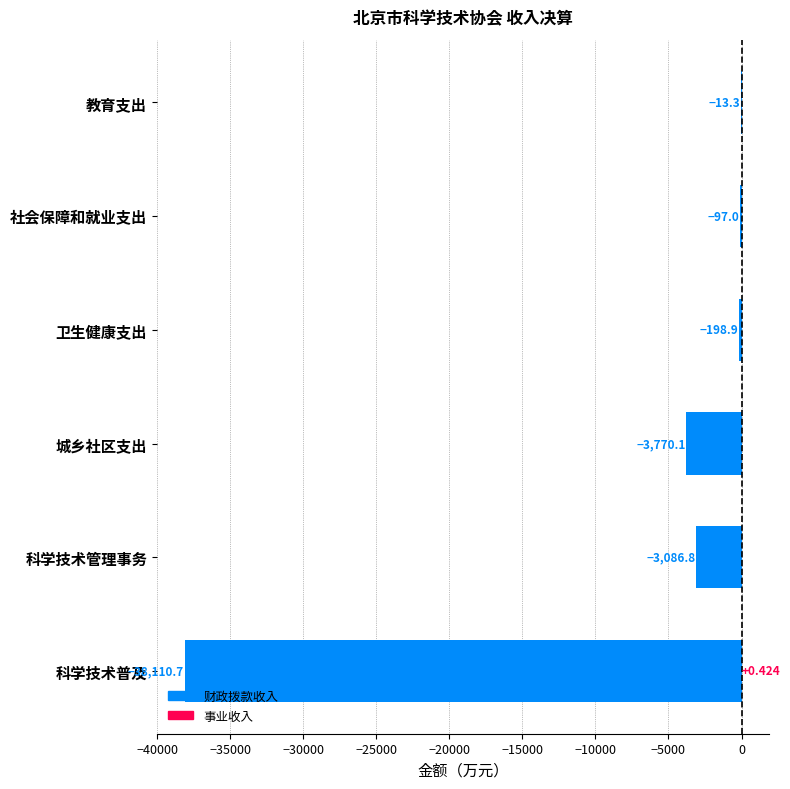

Is the value of 财政拨款收入 at 城乡社区支出 greater than the value of 事业收入 at 教育支出?

No